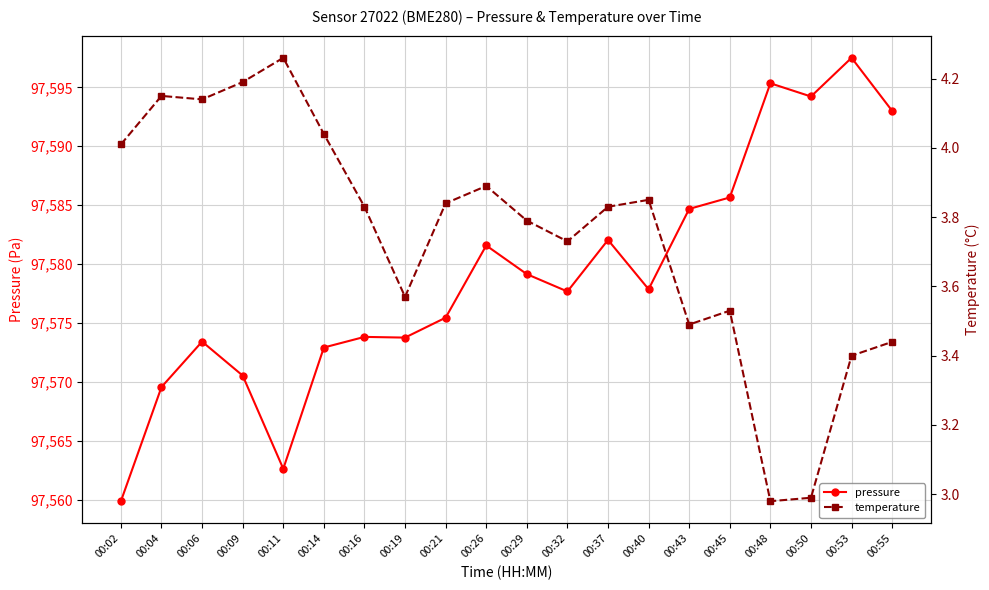

True or false: pressure and temperature cross at least once.

False